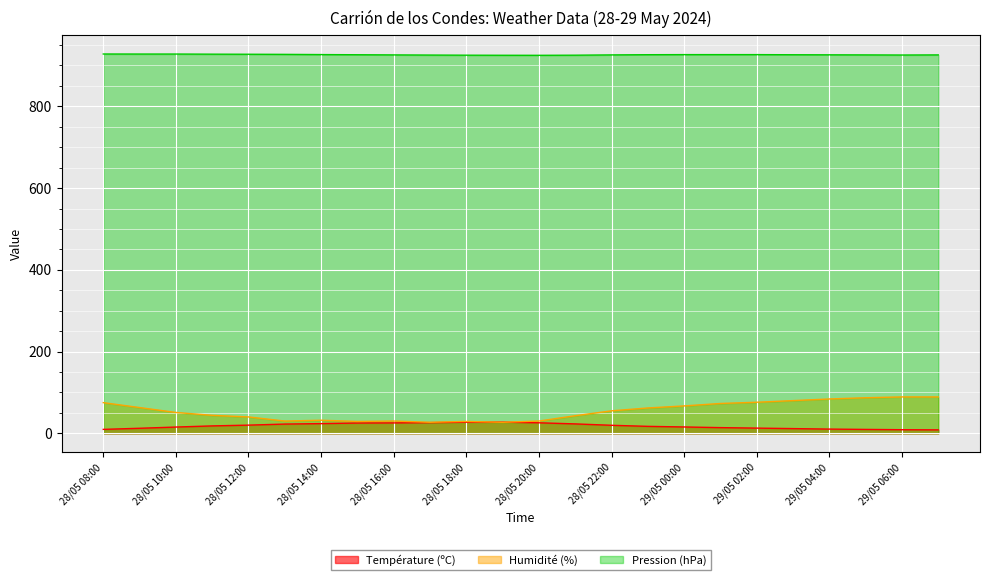

Between 29/05 01:00 and 29/05 00:00, which series saw the biggest shift?

Humidité (%)